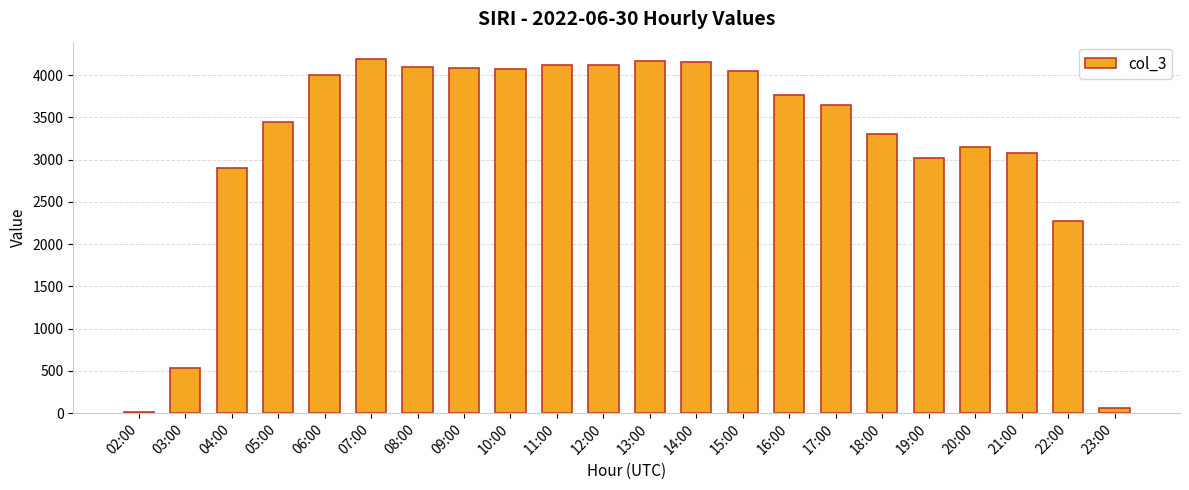

Is it true that the value at 11:00 is 2273?

False